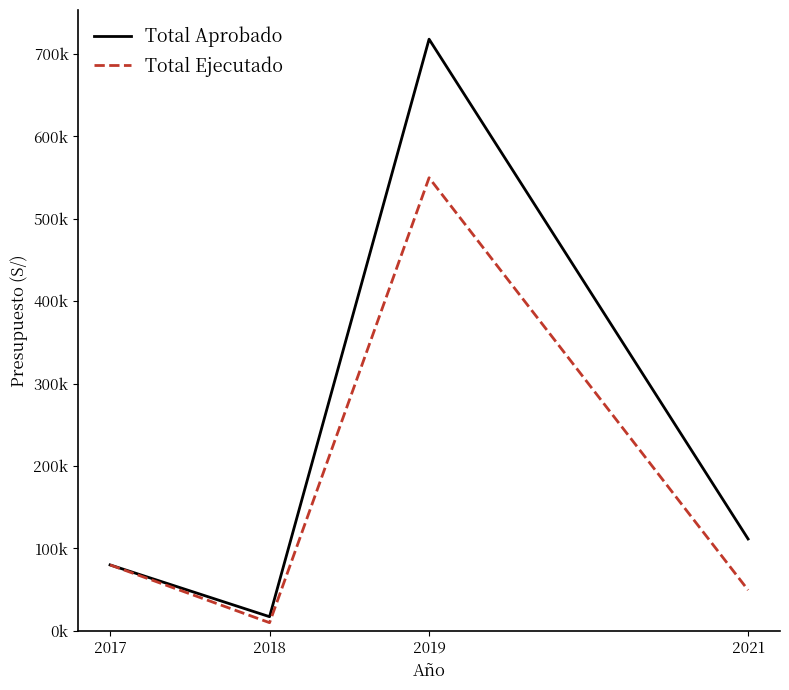

Is this an area chart (filled region under the line)?

No